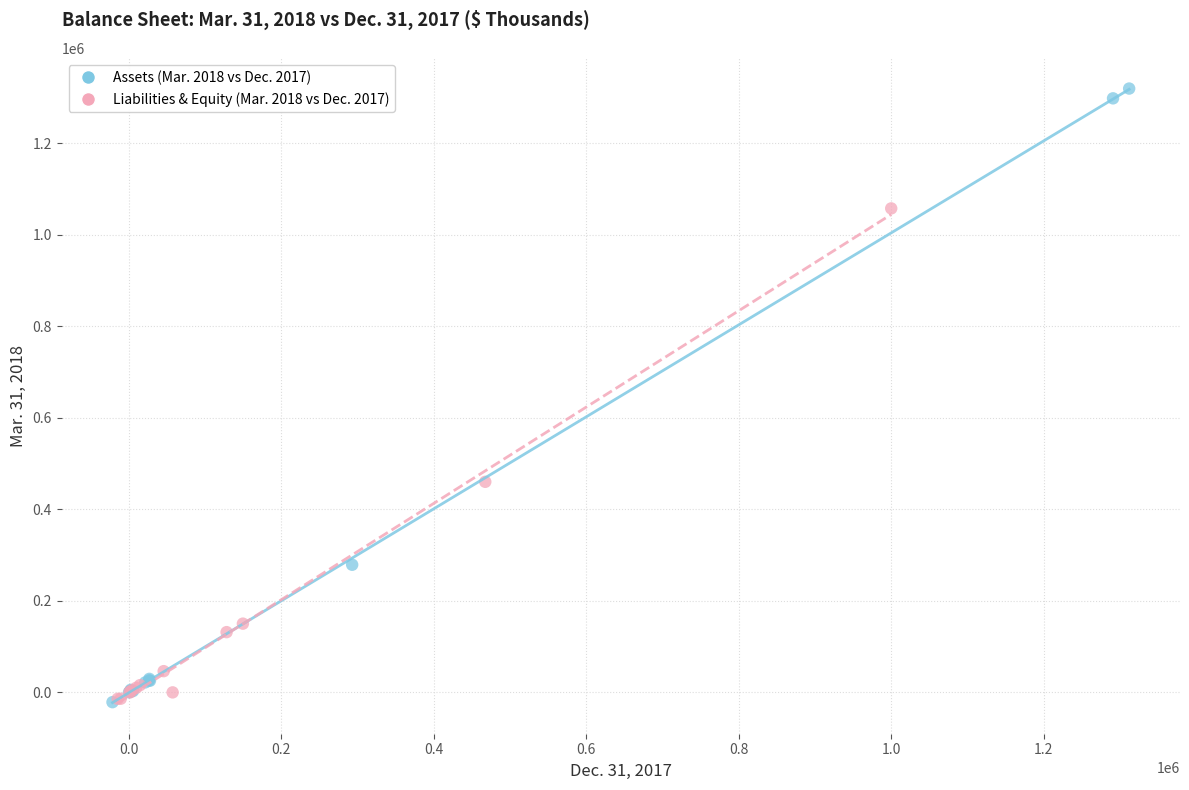

Which series contains the highest Y value?

Assets (Mar. 2018 vs Dec. 2017)